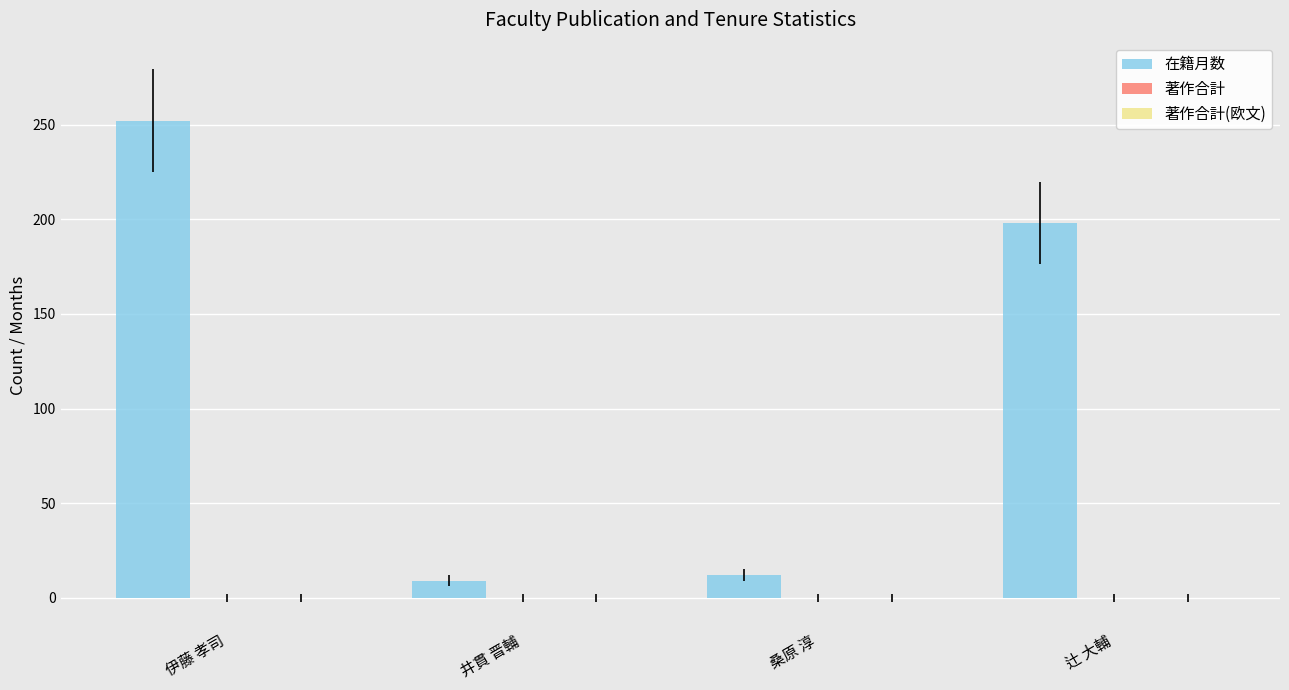

What is the sum of the values at 伊藤 孝司 and 辻 大輔?

450